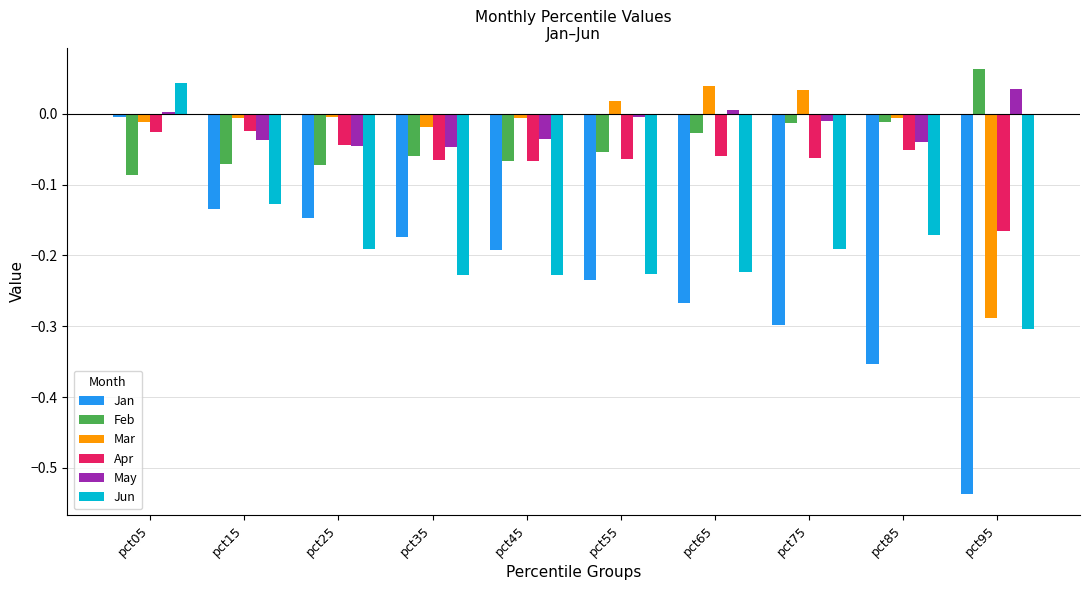

The value of Mar at pct65 is 0.1. True or false?

False